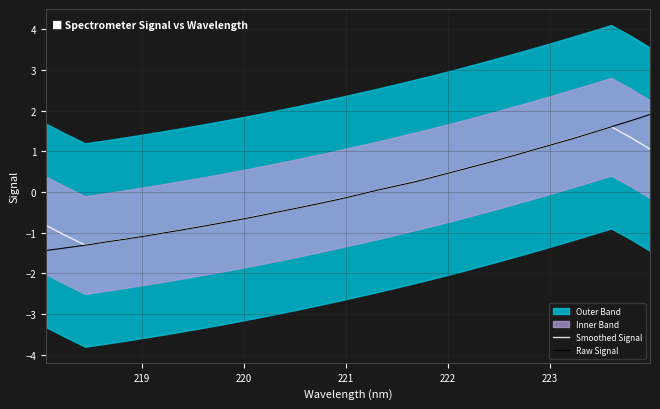

What is the highest value of the Smoothed Signal series?

1.6